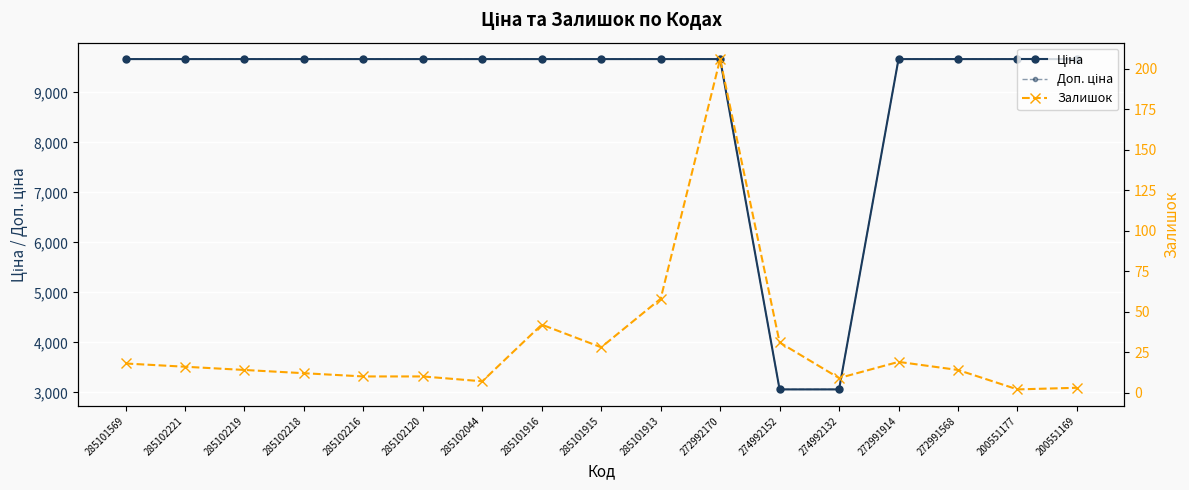

What are all the series names shown in the legend?

Ціна, Доп. ціна, Залишок